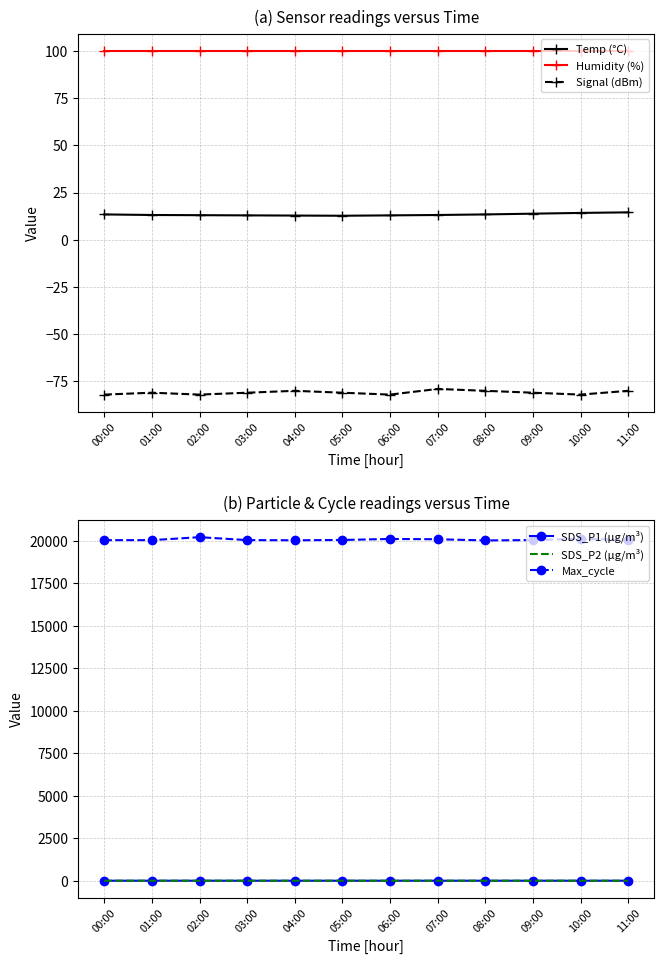

How many data points in SDS_P1 (µg/m³) are above 0?

5